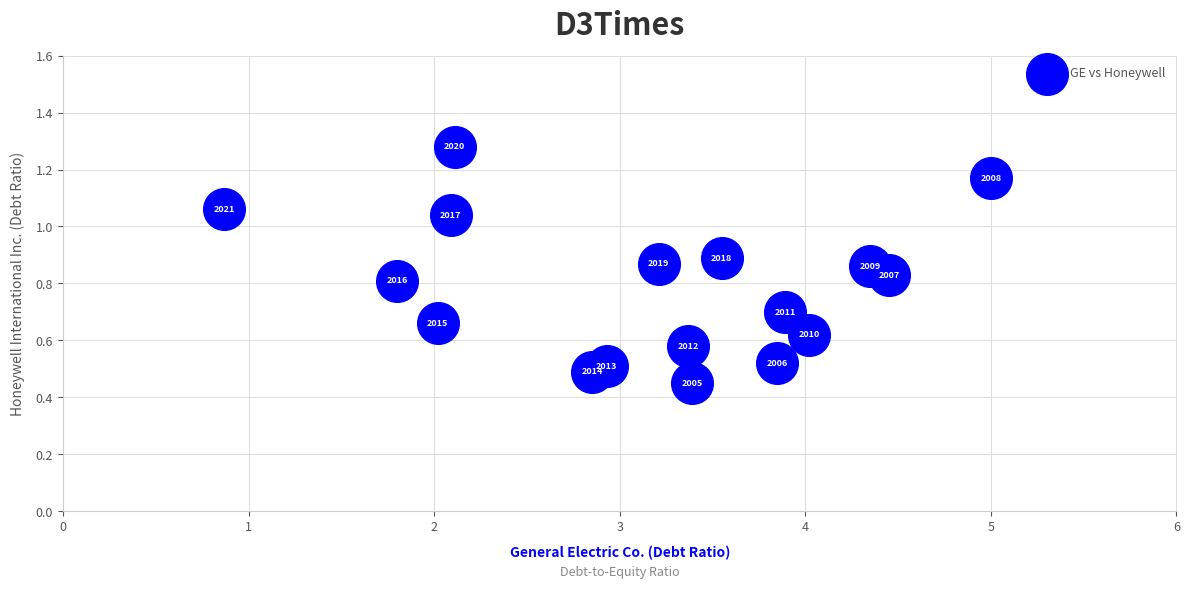

What is the range of X values (max minus min)?

4.1